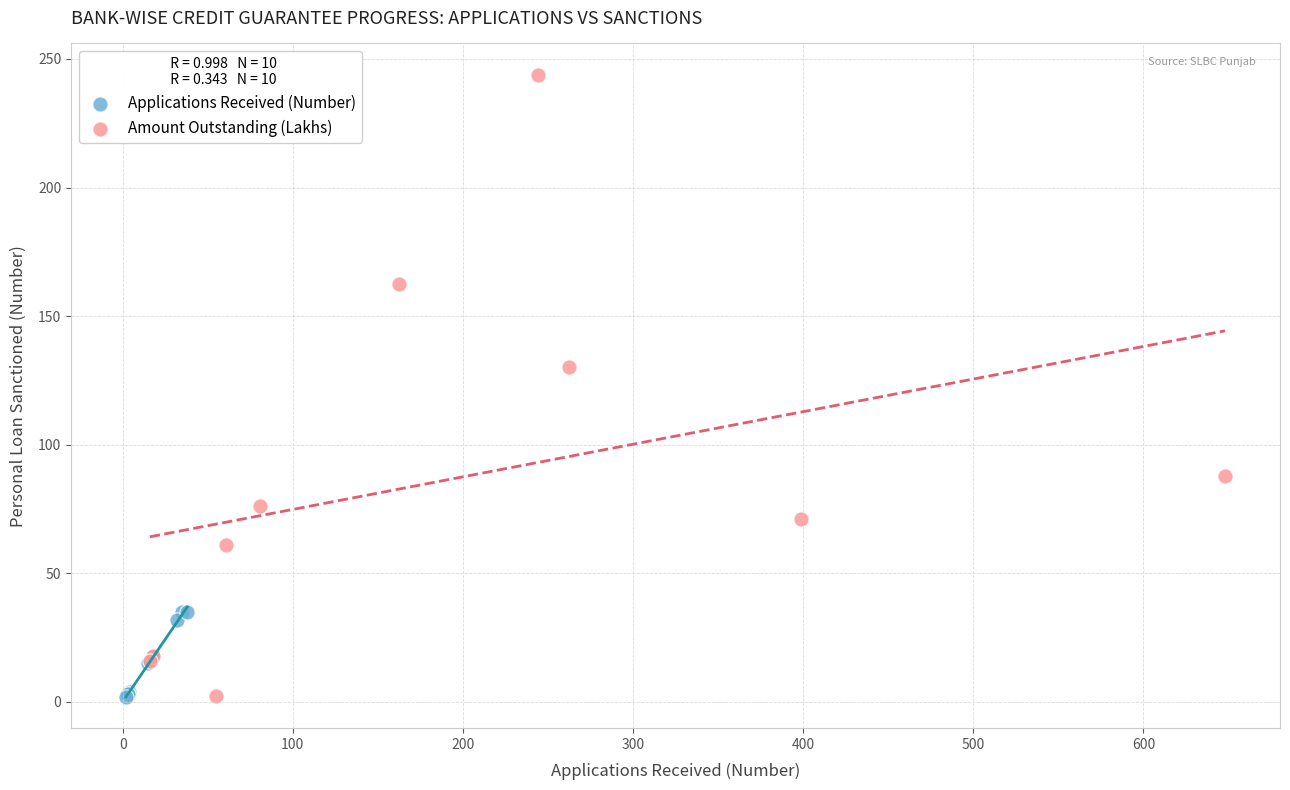

Which series has the widest spread of Y values?

Amount Outstanding (Lakhs)